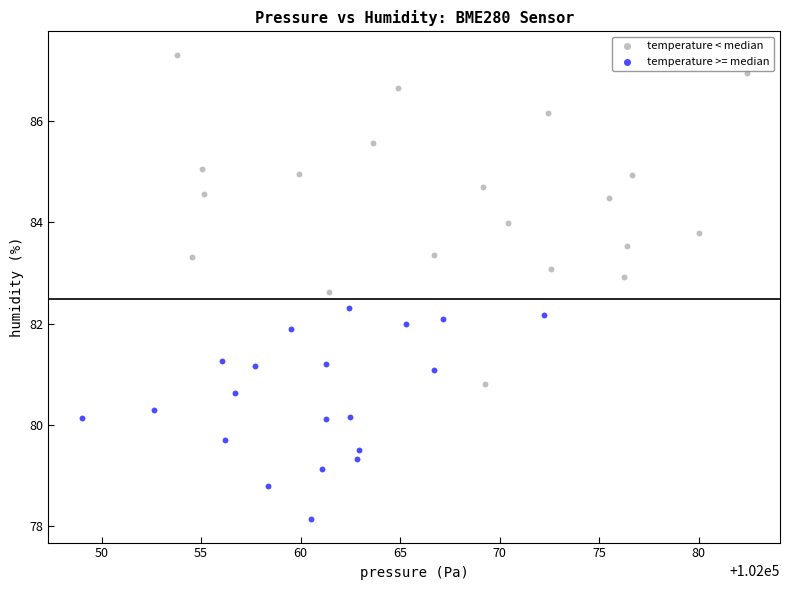

What are all the series names shown in the legend?

temperature < median, temperature >= median